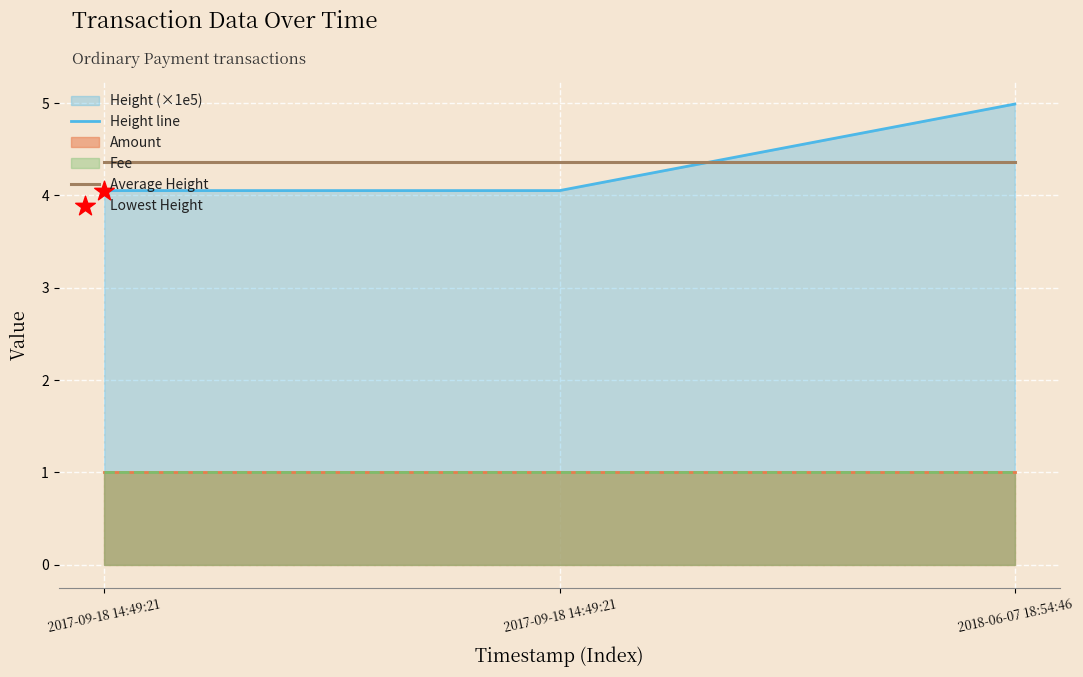

At how many categories does at least one series exceed 4?

3